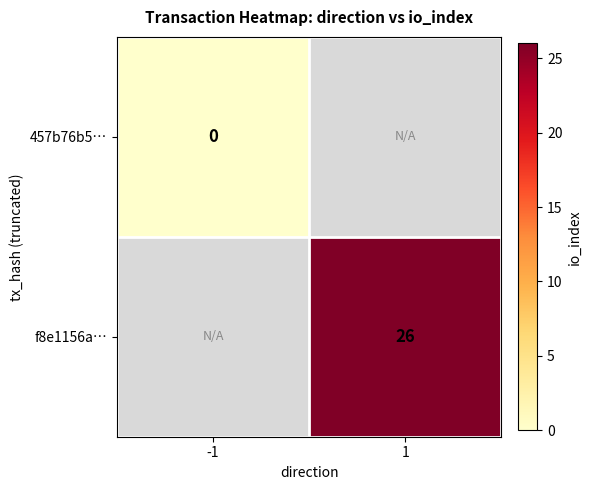

The value of f8e1156a… at 1 is 36. True or false?

False